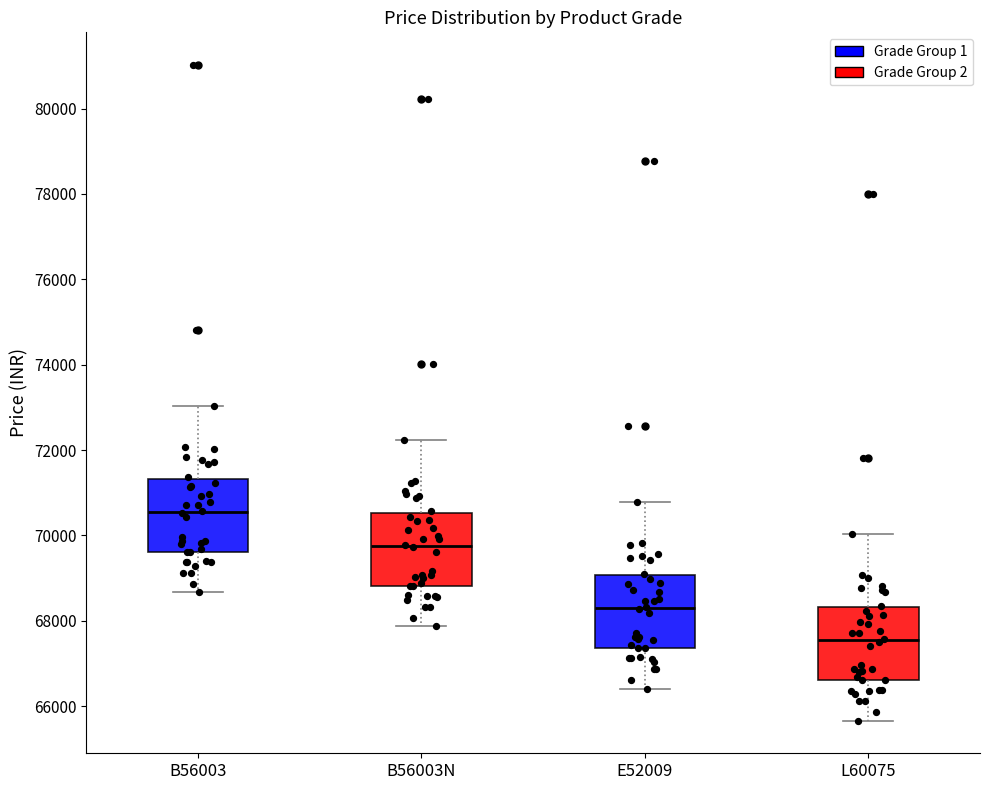

Which box has the lowest median line?

L60075